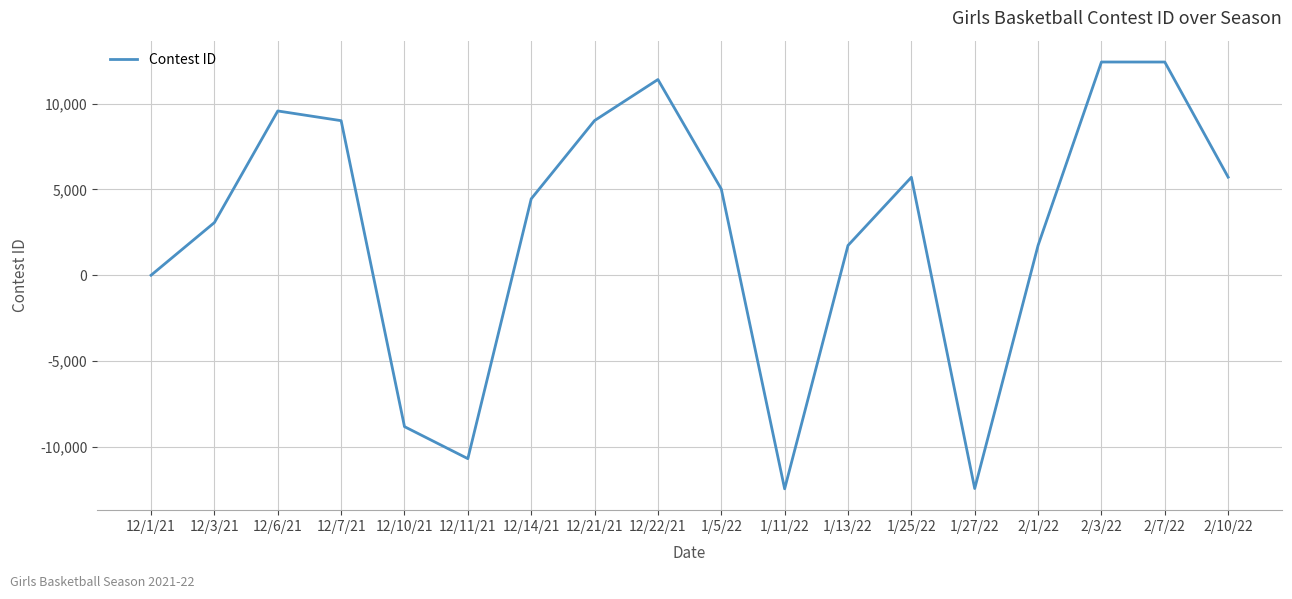

Which has a higher value, 1/27/22 or 12/10/21?

12/10/21